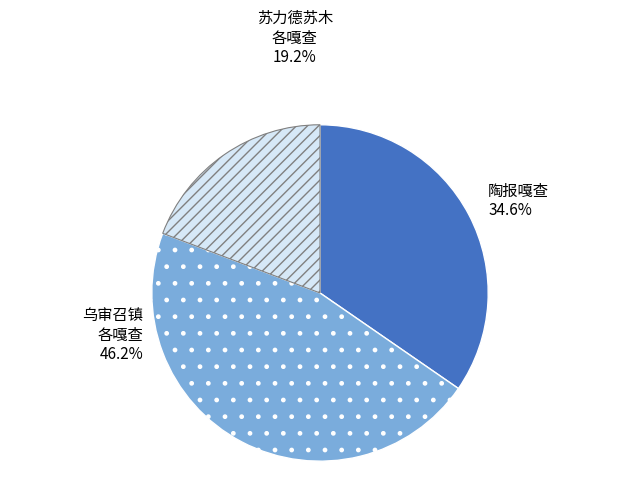

How many slices are in this pie chart?

3